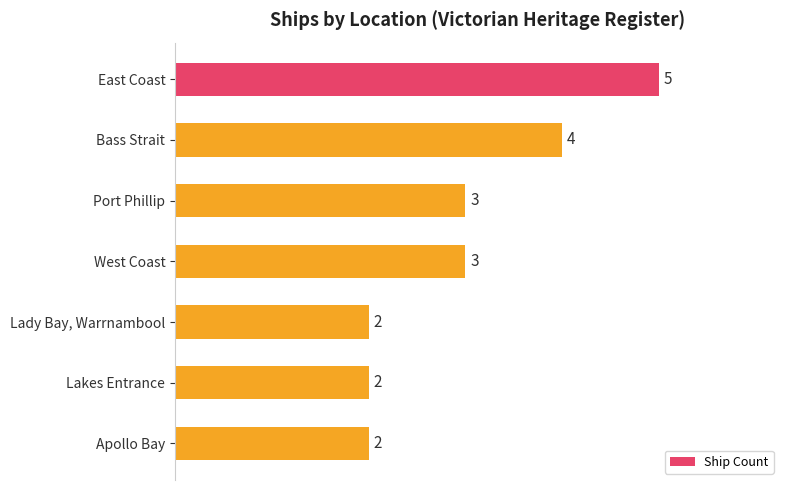

Reading top to bottom, what are all the values shown in this chart?

5	4	3	3	2	2	2